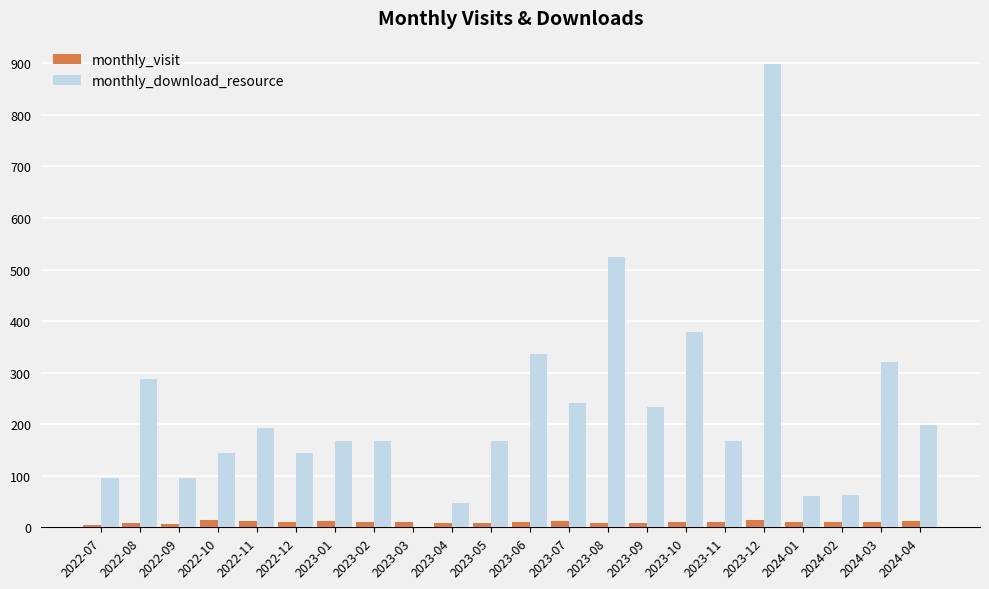

What is the sum of all monthly_visit values?

224